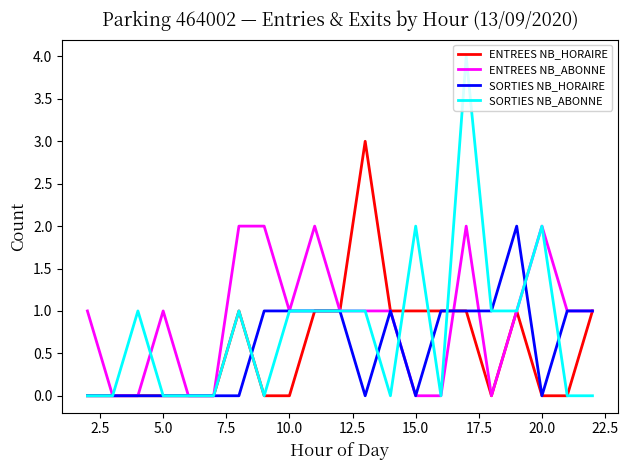

Which series has the largest range (max minus min)?

SORTIES NB_ABONNE